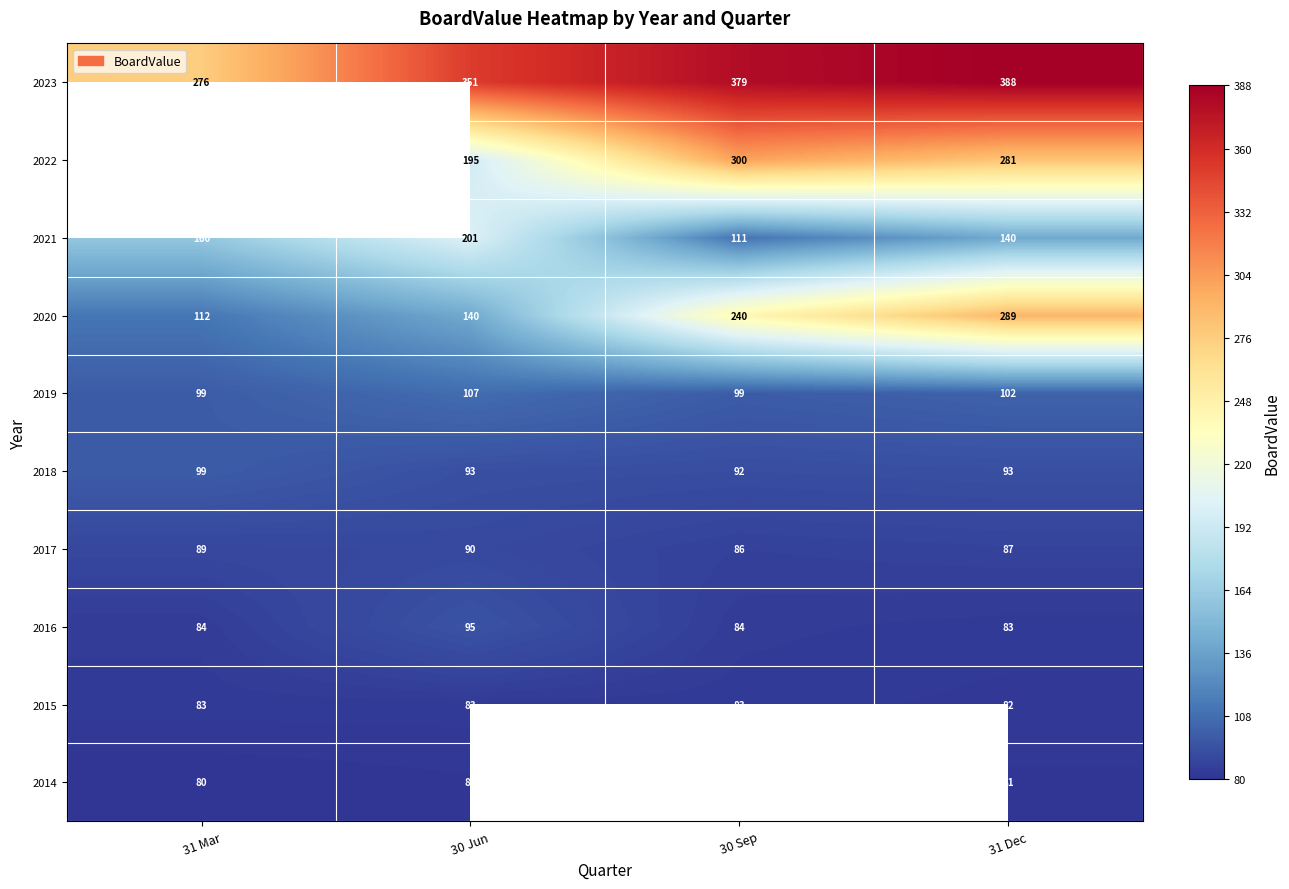

What is the total value across all series at 30 Jun?

1436